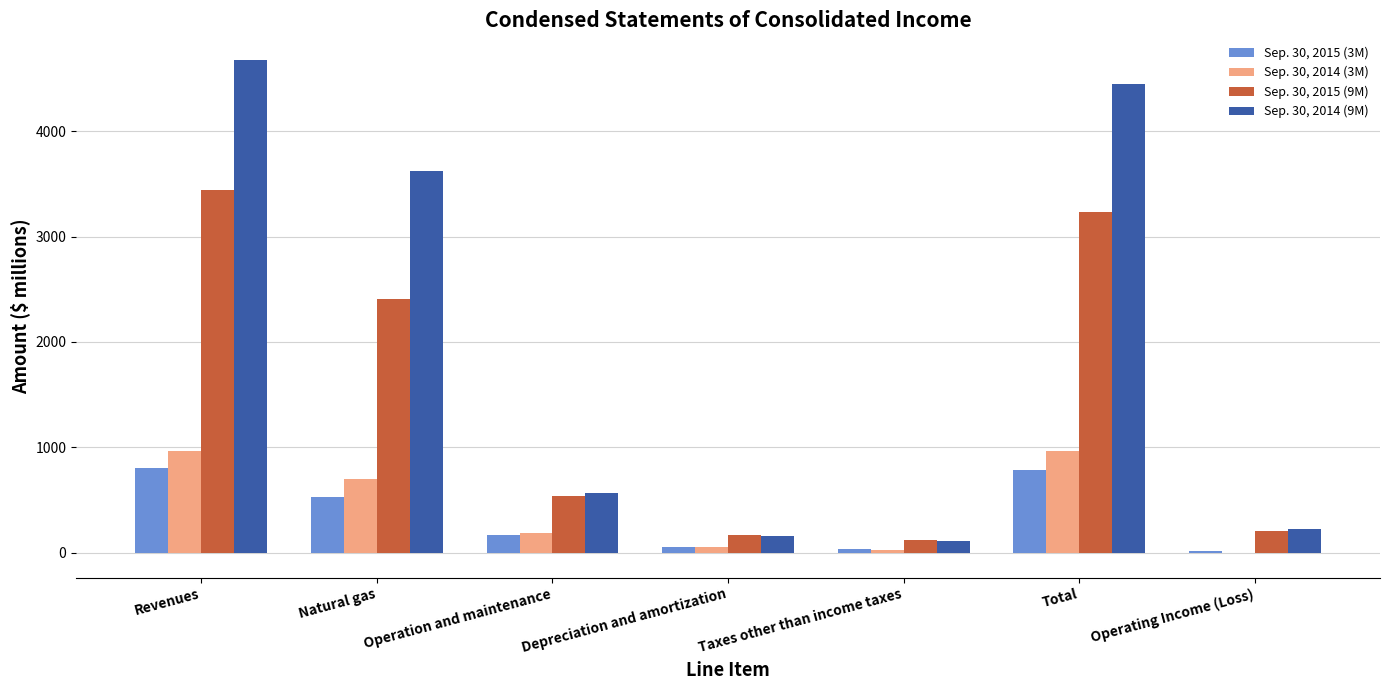

The Sep. 30, 2015 (3M) series shows 297 at Revenues. True or false?

False